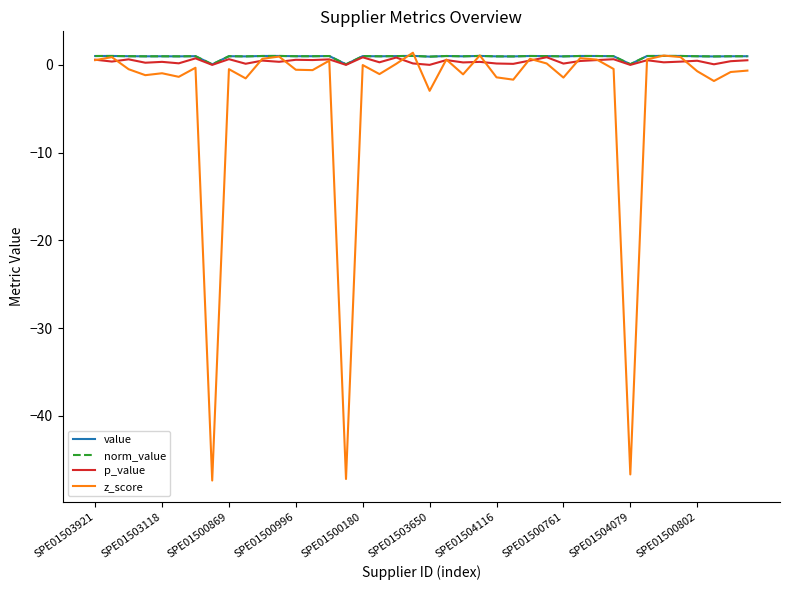

How many times do z_score and p_value cross each other?

16